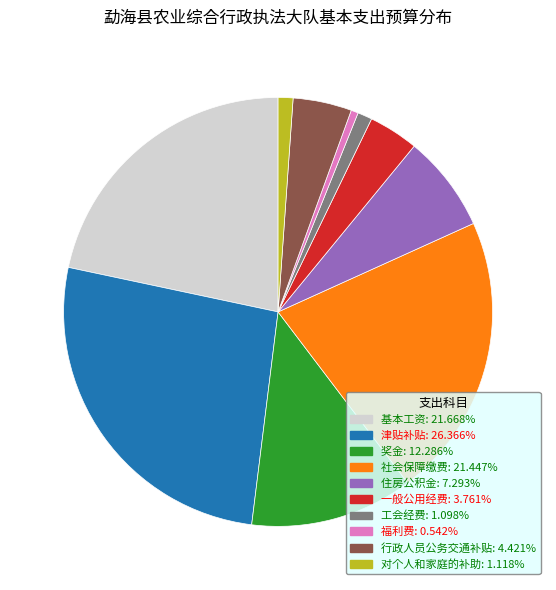

What is the ratio of the value at 津贴补贴 to the value at 奖金?

2.1